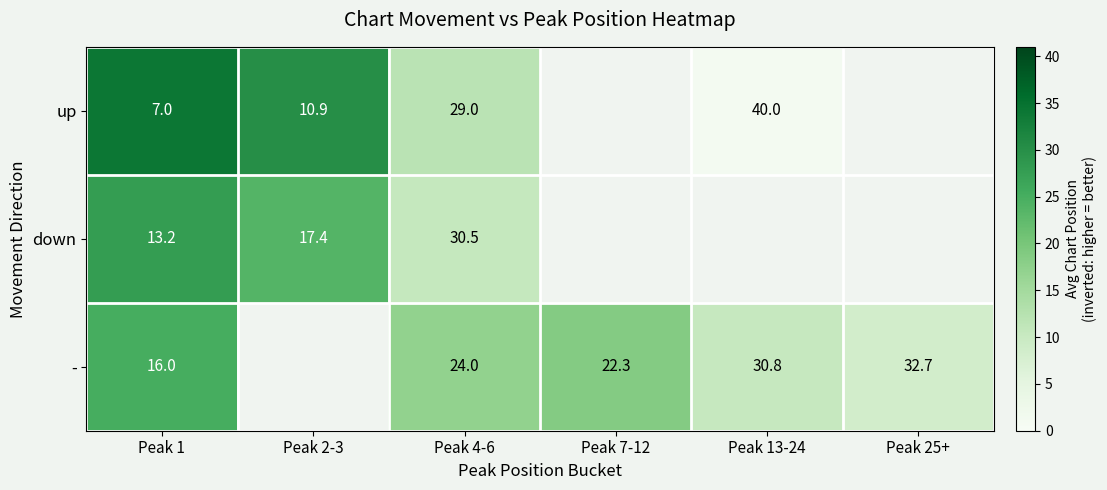

The down series shows 20.0 at Peak 1. True or false?

False